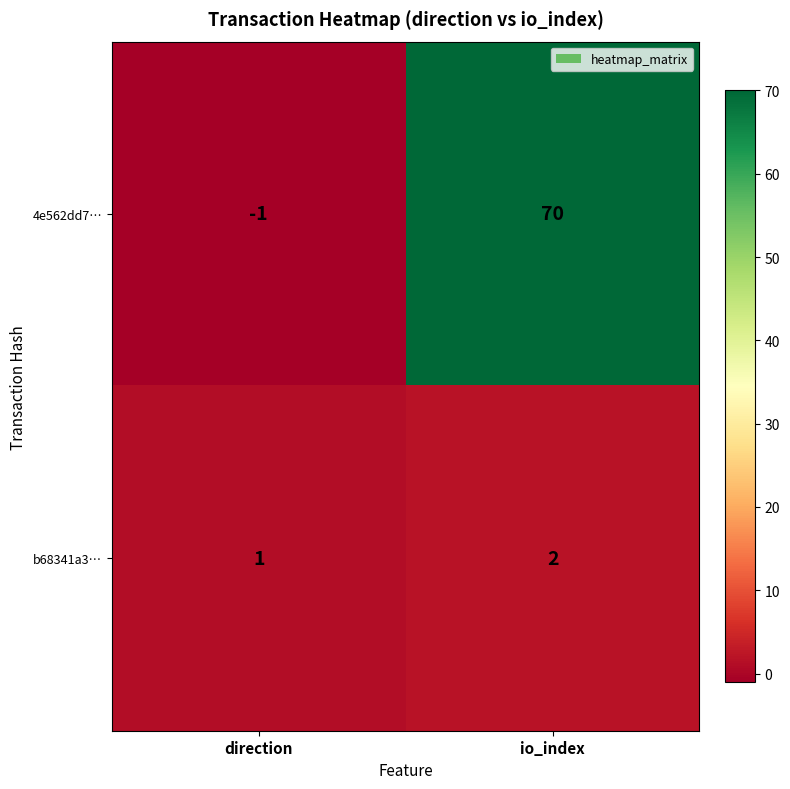

What is the sum of the 4e562dd7… values at io_index and direction?

69